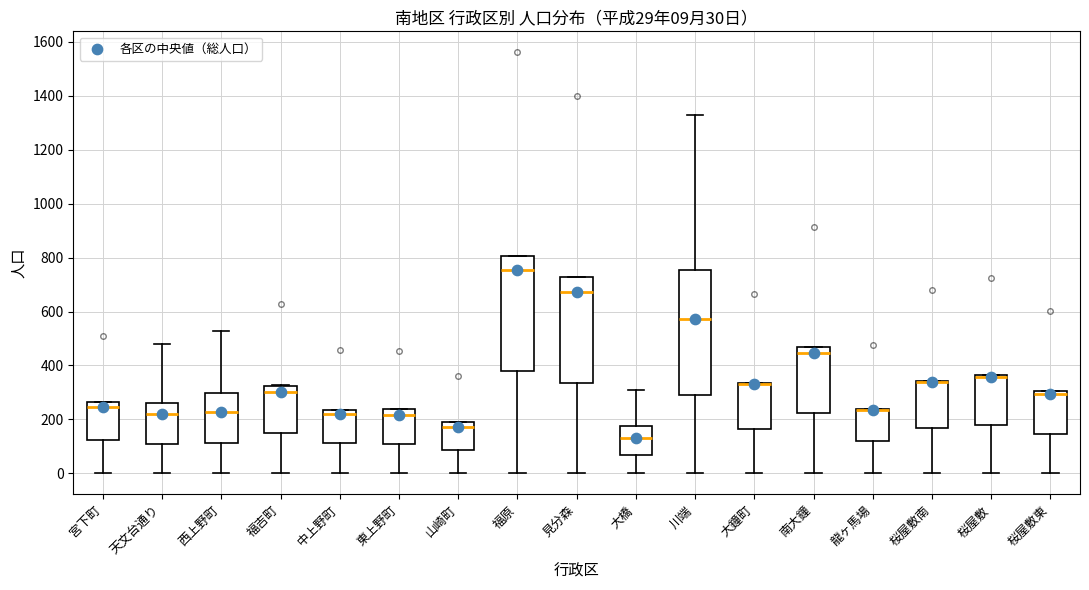

Which box is the tallest, from its lower edge to its upper edge?

川端